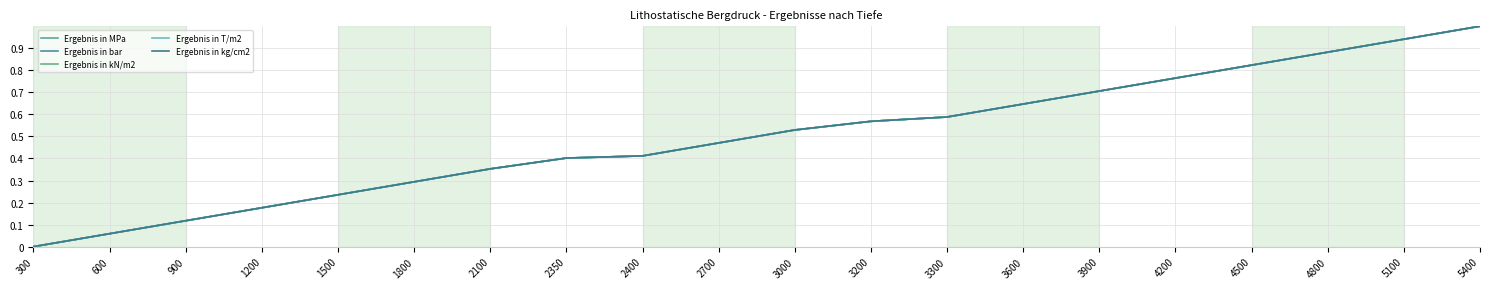

Between 2400 and 3000, which series saw the biggest shift?

Ergebnis in bar